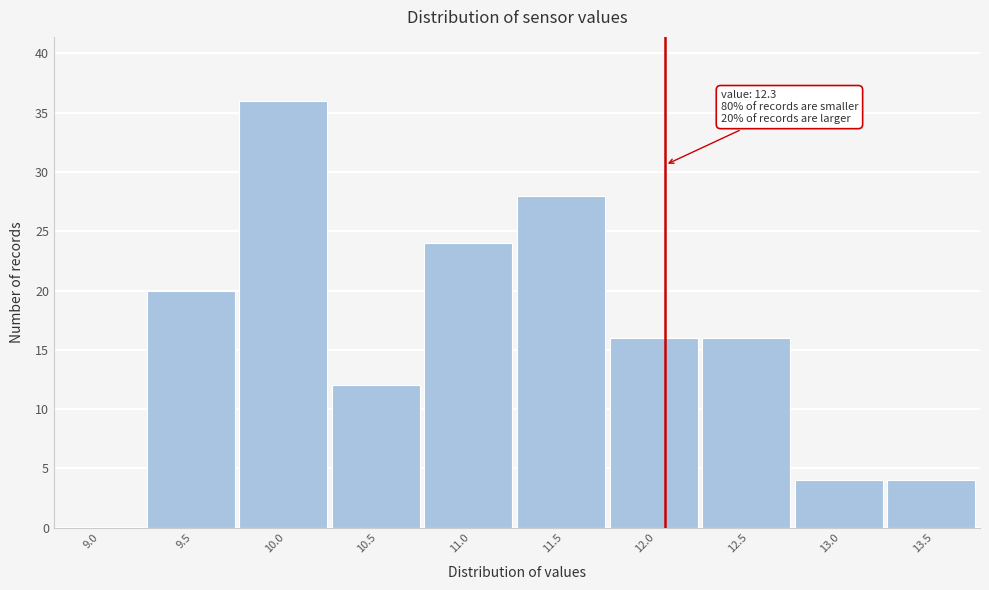

Reading left to right, transcribe all the data shown in this chart.

9.0=0	9.5=20	10.0=36	10.5=12	11.0=24	11.5=28	12.0=16	12.5=16	13.0=4	13.5=4